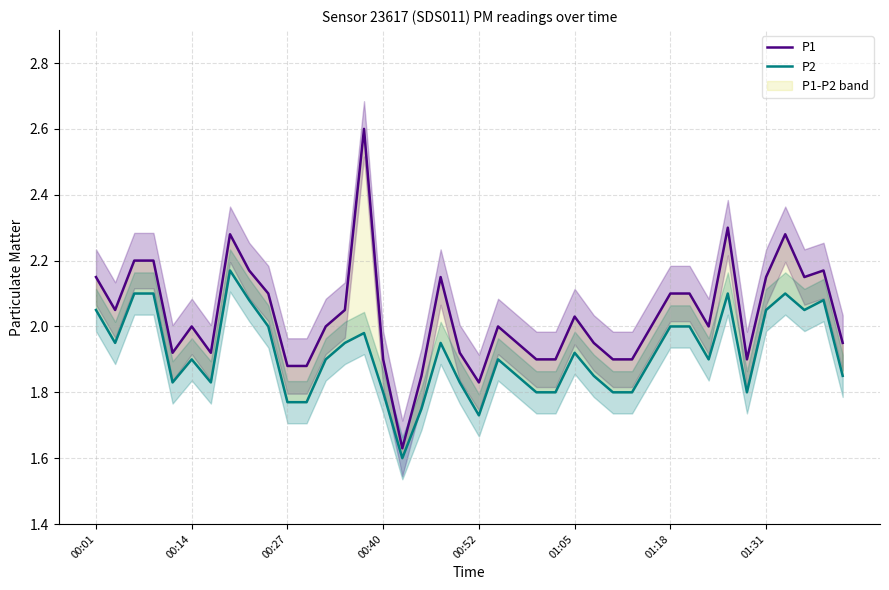

How many data points in P1 are less than 2?

17